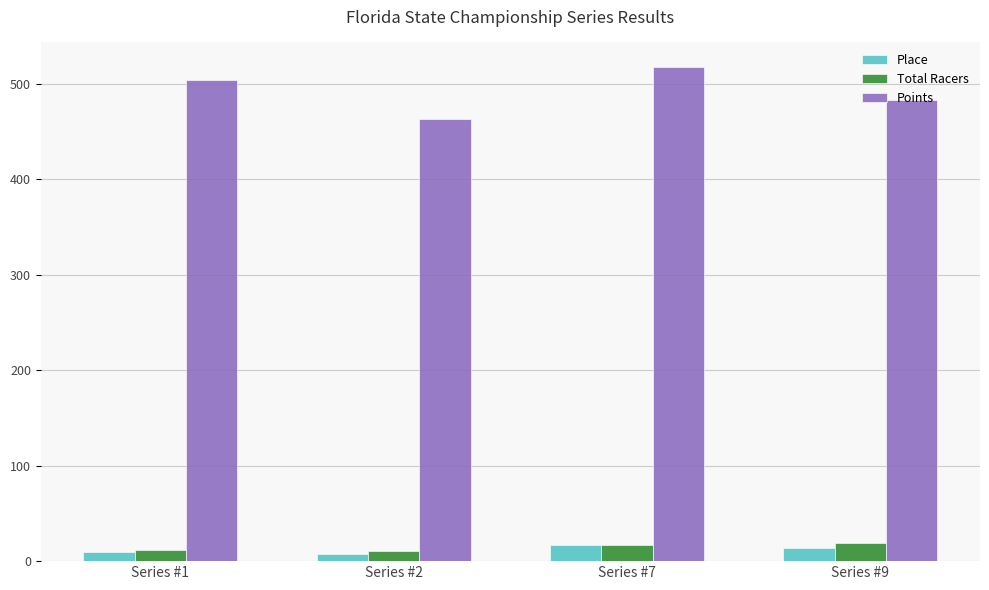

What are all the series names shown in the legend?

Place, Total Racers, Points